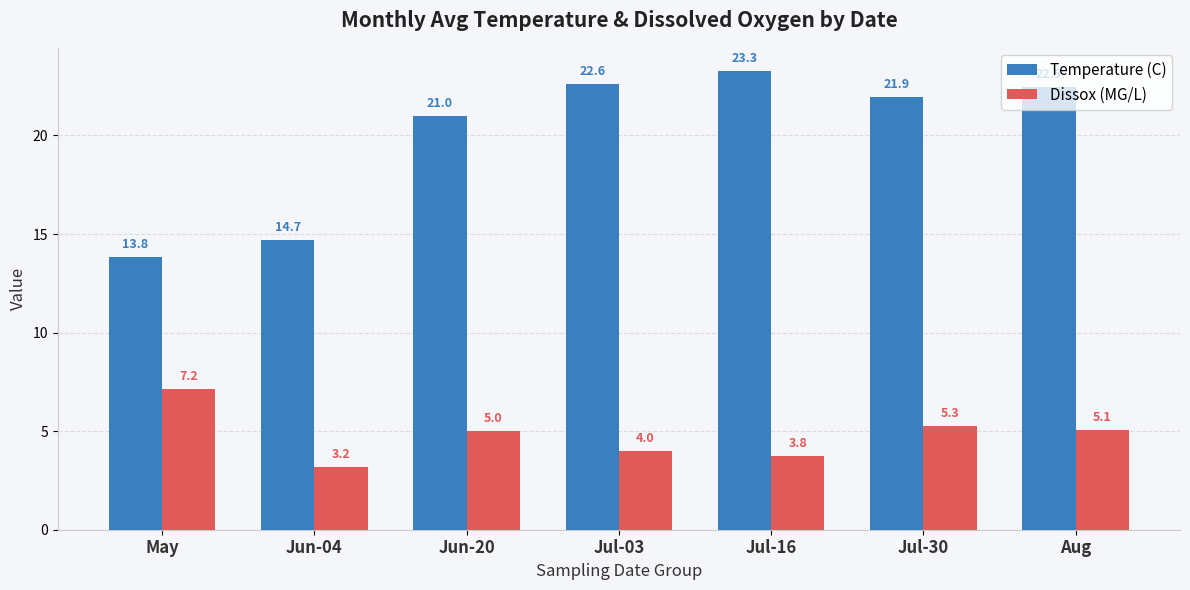

The Temperature (C) series shows 25.4 at Jun-04. True or false?

False